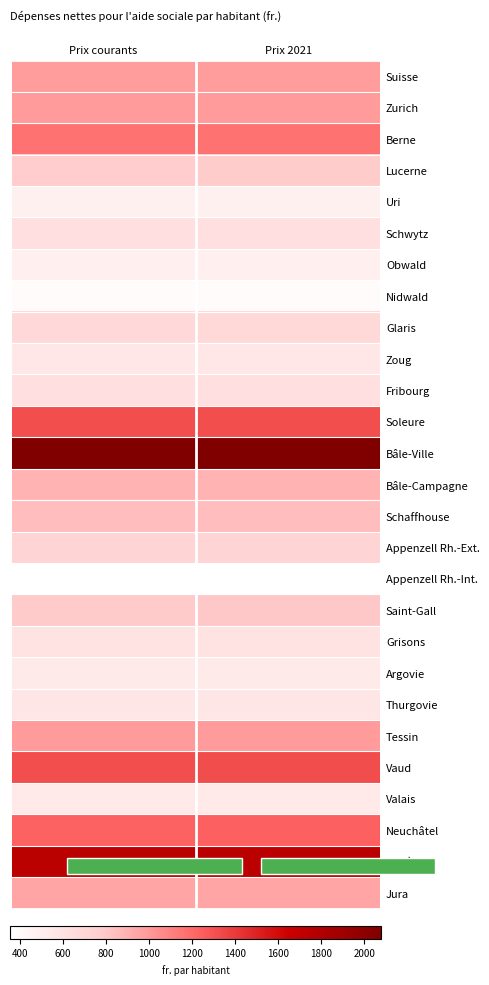

Reading left to right, extract all data points from this chart.

Suisse: Prix courants=982	Prix 2021=984
Zurich: Prix courants=988	Prix 2021=990
Berne: Prix courants=1163	Prix 2021=1165
Lucerne: Prix courants=778	Prix 2021=780
Uri: Prix courants=479	Prix 2021=480
Schwytz: Prix courants=628	Prix 2021=629
Obwald: Prix courants=483	Prix 2021=484
Nidwald: Prix courants=394	Prix 2021=395
Glaris: Prix courants=678	Prix 2021=679
Zoug: Prix courants=556	Prix 2021=557
Fribourg: Prix courants=624	Prix 2021=625
Soleure: Prix courants=1312	Prix 2021=1315
Bâle-Ville: Prix courants=2074	Prix 2021=2078
Bâle-Campagne: Prix courants=888	Prix 2021=889
Schaffhouse: Prix courants=850	Prix 2021=852
Appenzell Rh.-Ext.: Prix courants=713	Prix 2021=714
Appenzell Rh.-Int.: Prix courants=355	Prix 2021=356
Saint-Gall: Prix courants=798	Prix 2021=800
Grisons: Prix courants=599	Prix 2021=600
Argovie: Prix courants=531	Prix 2021=532
Thurgovie: Prix courants=564	Prix 2021=565
Tessin: Prix courants=992	Prix 2021=994
Vaud: Prix courants=1317	Prix 2021=1320
Valais: Prix courants=541	Prix 2021=542
Neuchâtel: Prix courants=1235	Prix 2021=1237
Genève: Prix courants=1741	Prix 2021=1744
Jura: Prix courants=952	Prix 2021=954